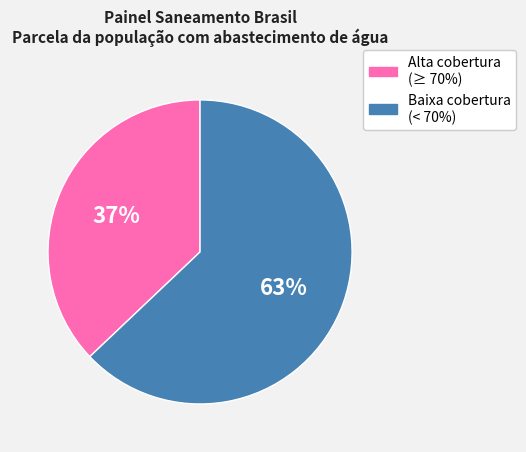

Is there any slice that represents more than half of the pie?

Yes